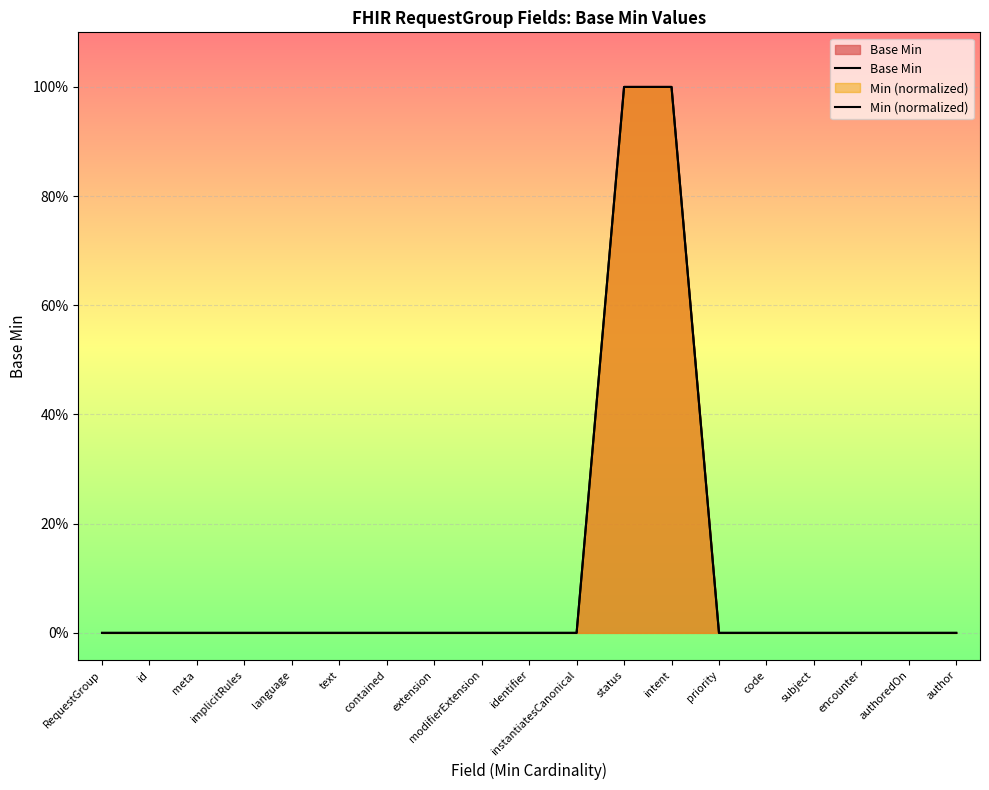

At which label does Base Min reach its minimum?

RequestGroup